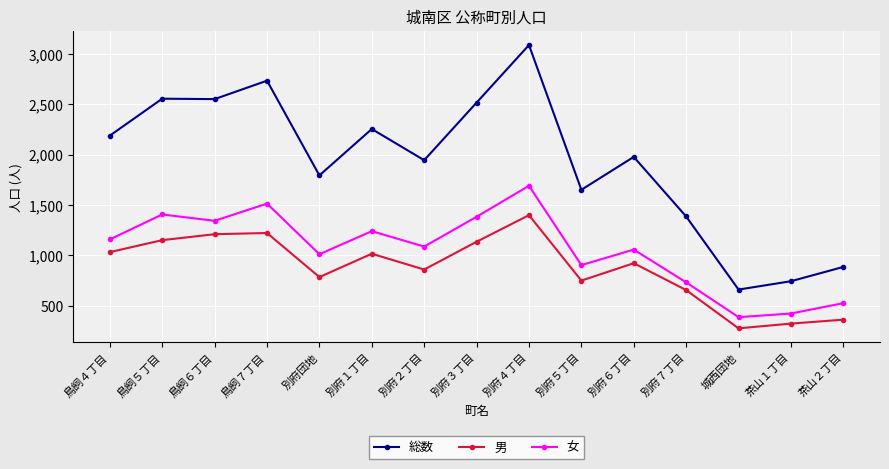

What is the difference between the 女 values at 鳥飼７丁目 and 別府２丁目?

427